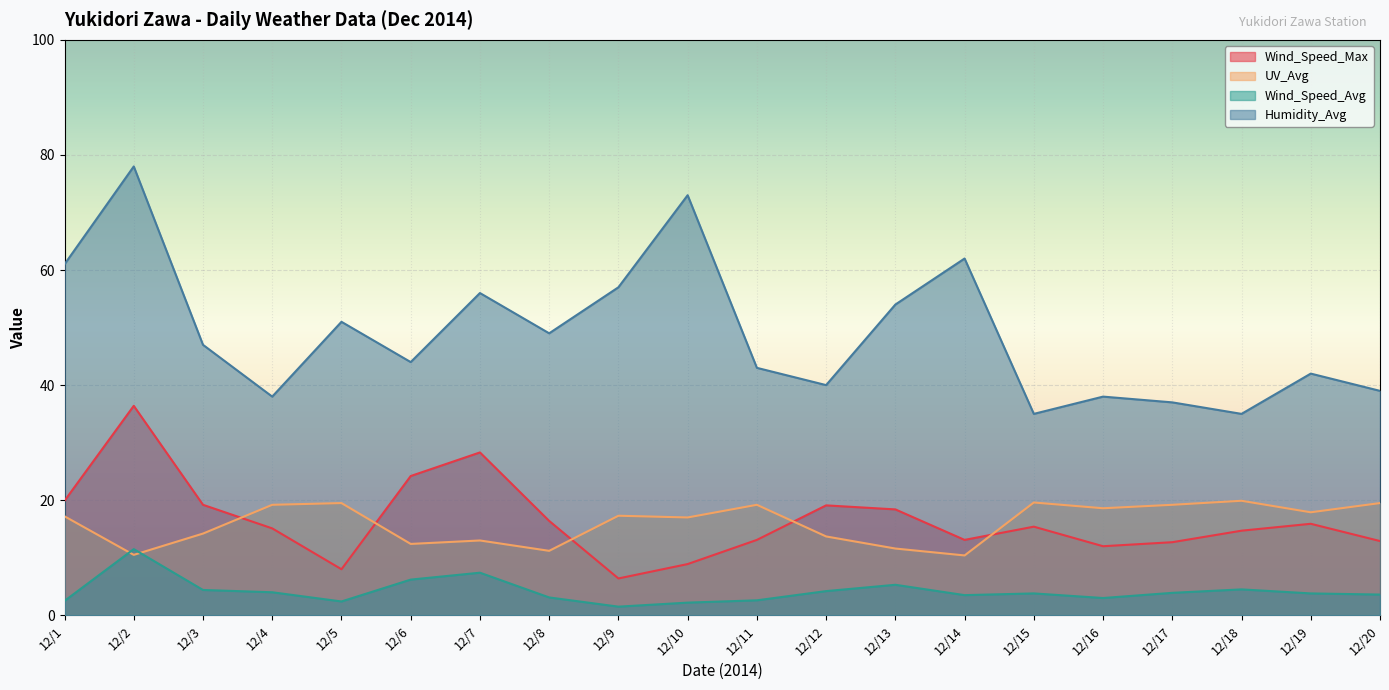

Which series changed the most between 12/13 and 12/14?

Humidity_Avg